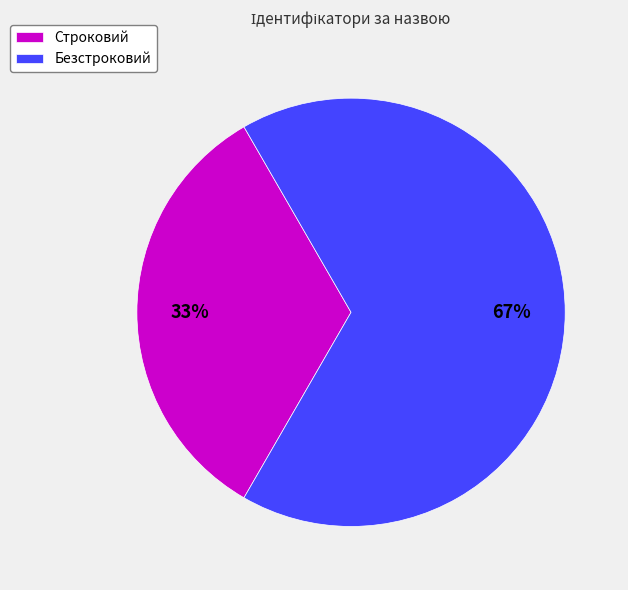

Is it true that Строковий is 40% of the pie?

False